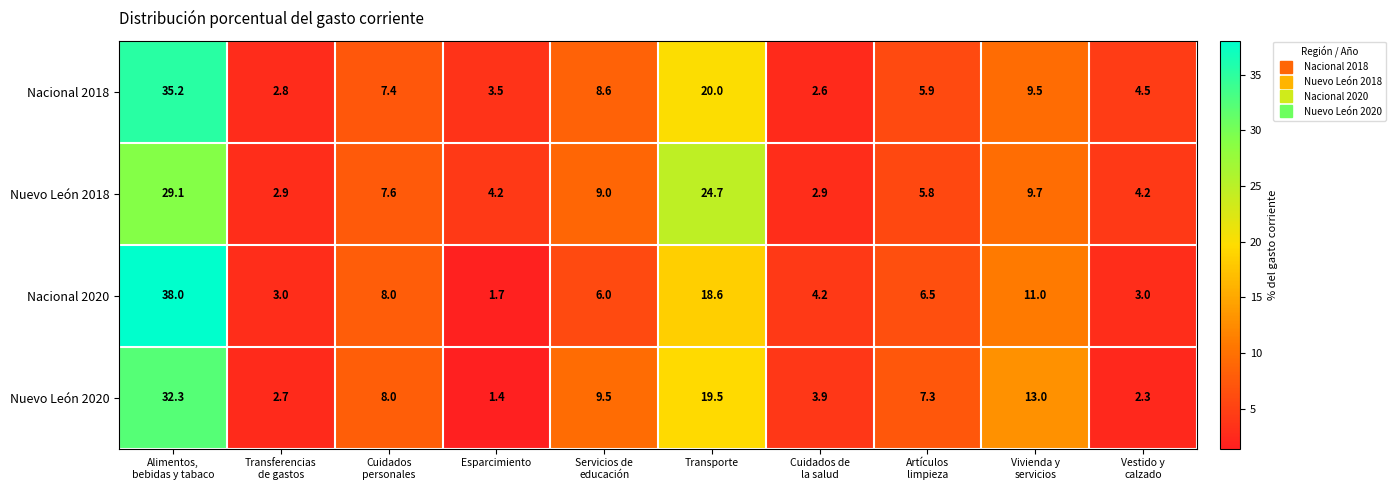

What is the sum of all Nacional 2020 values?

100.0